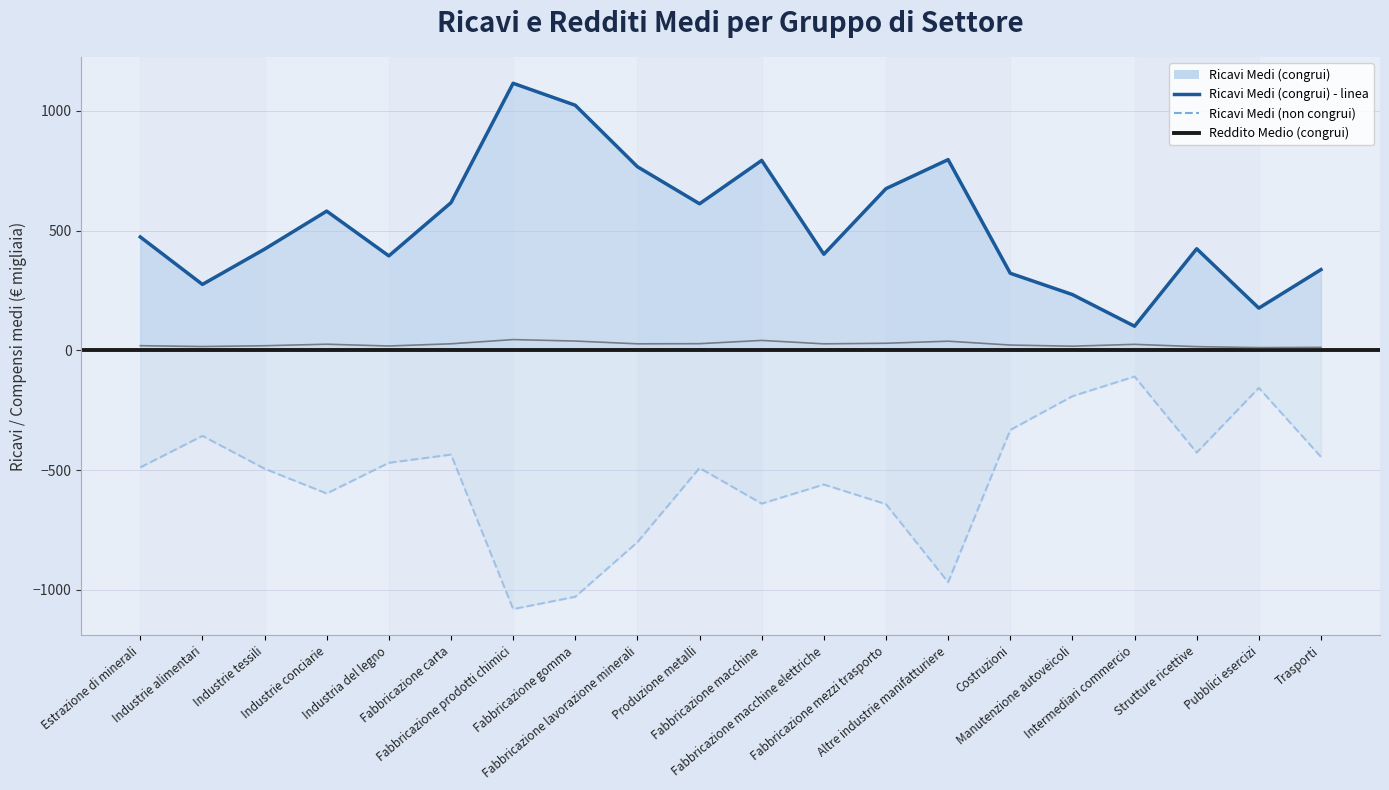

At which label does Ricavi Medi (non congrui) reach its peak?

Intermediari commercio